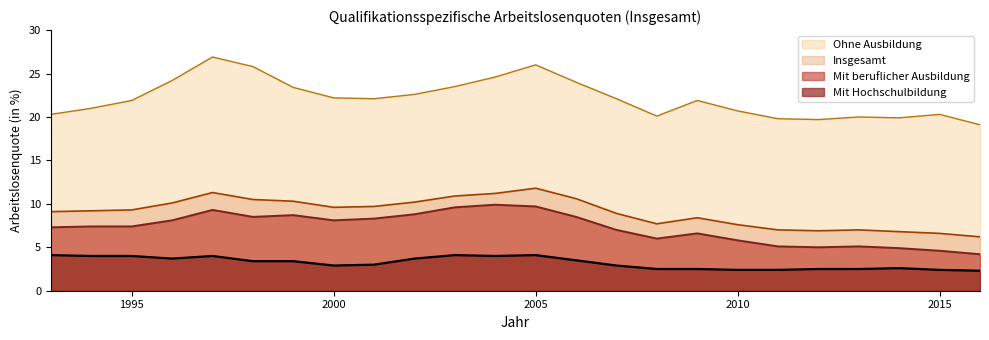

What is the sum of the Mit beruflicher Ausbildung values at 2014 and 2012?

9.9